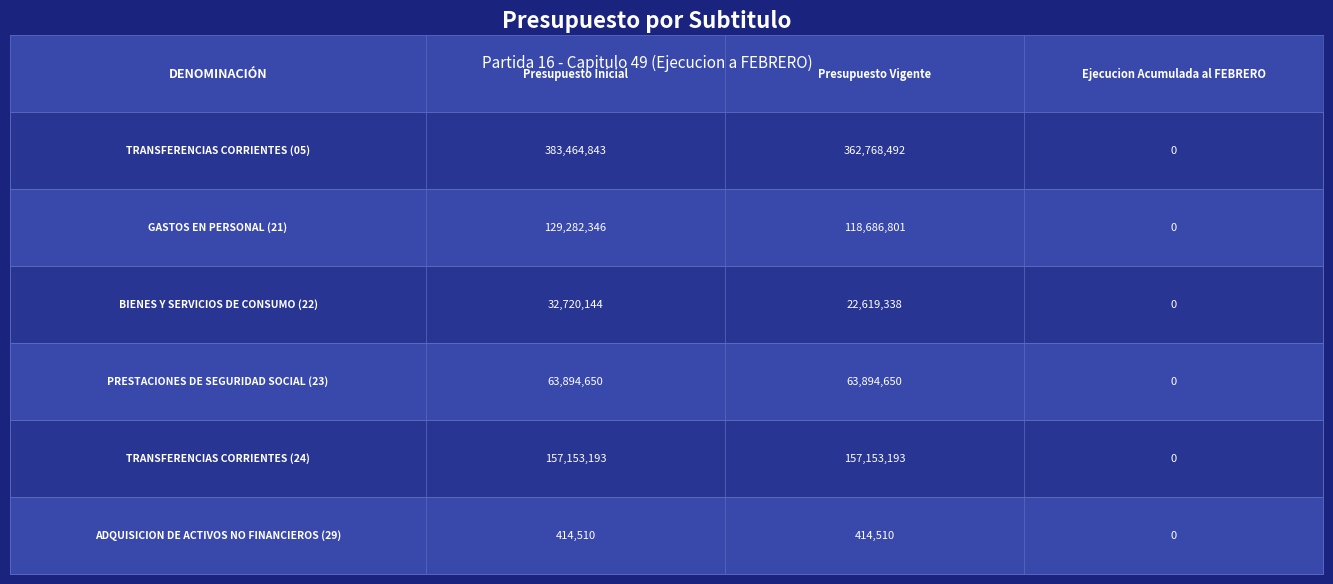

Between 0 and 2, which series saw the biggest shift?

05